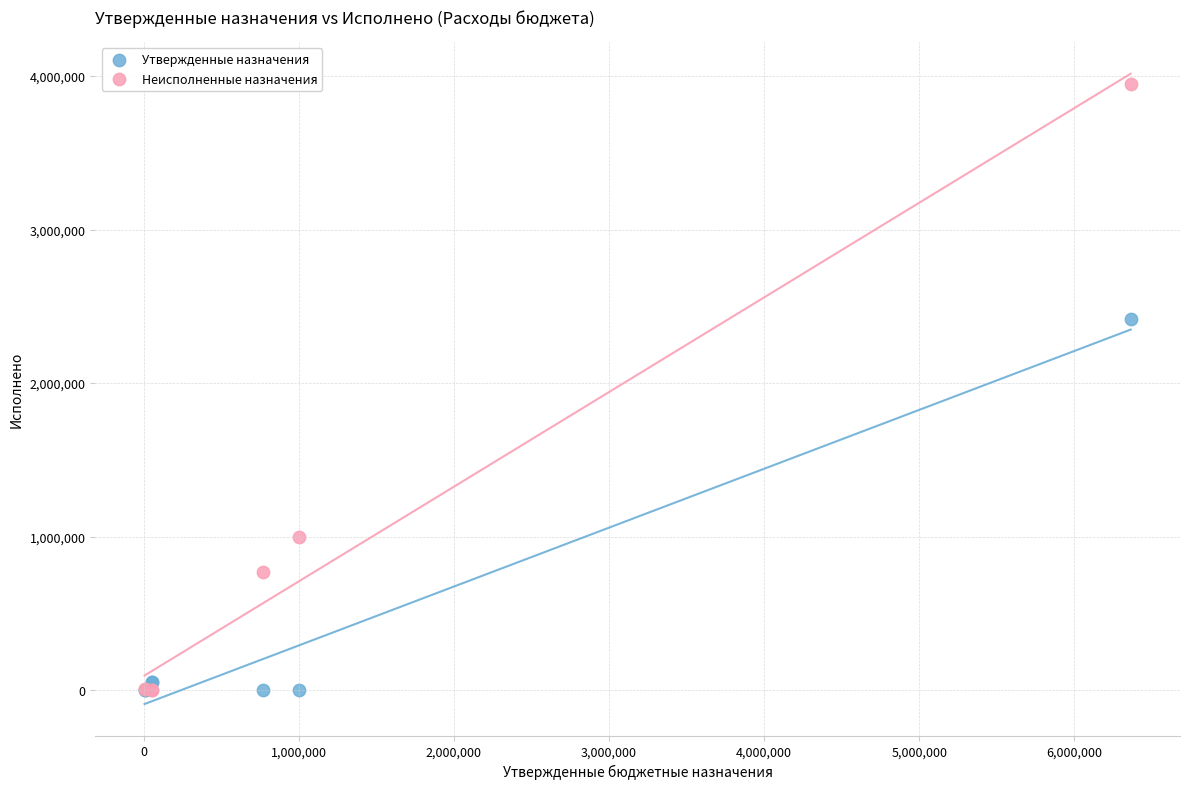

What are all the series names shown in the legend?

Утвержденные назначения, Неисполненные назначения